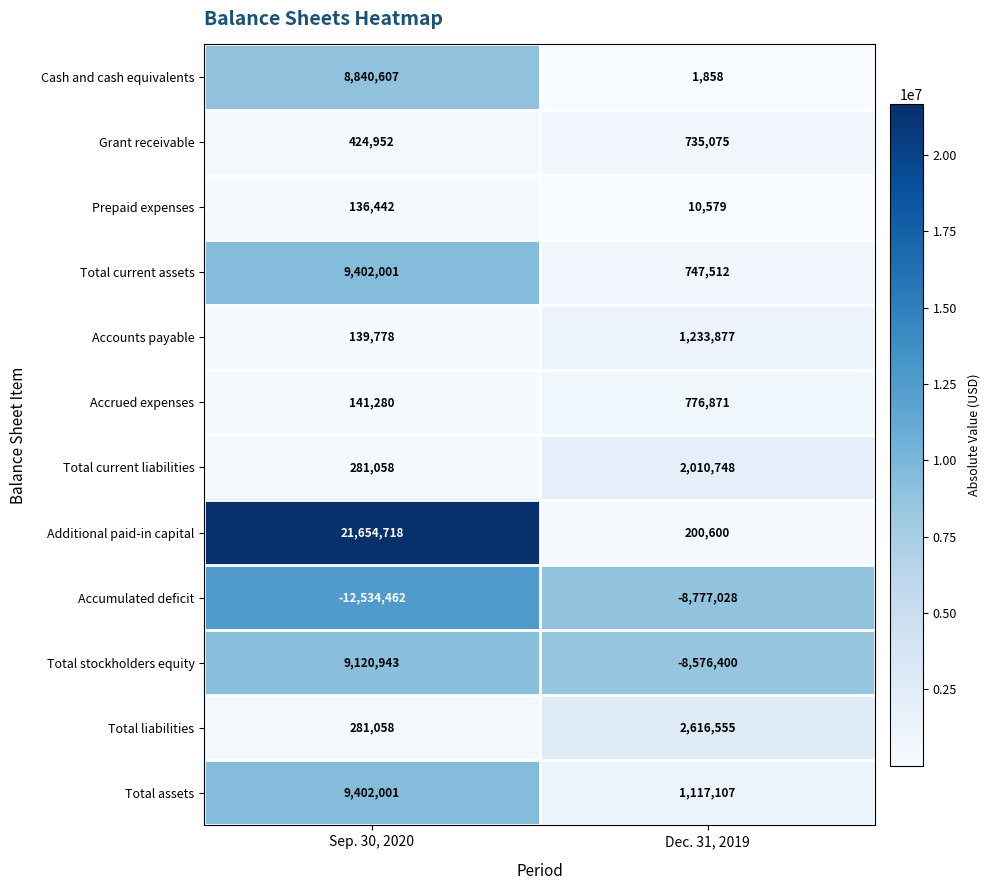

What is the total value across all series at Sep. 30, 2020?

47290376